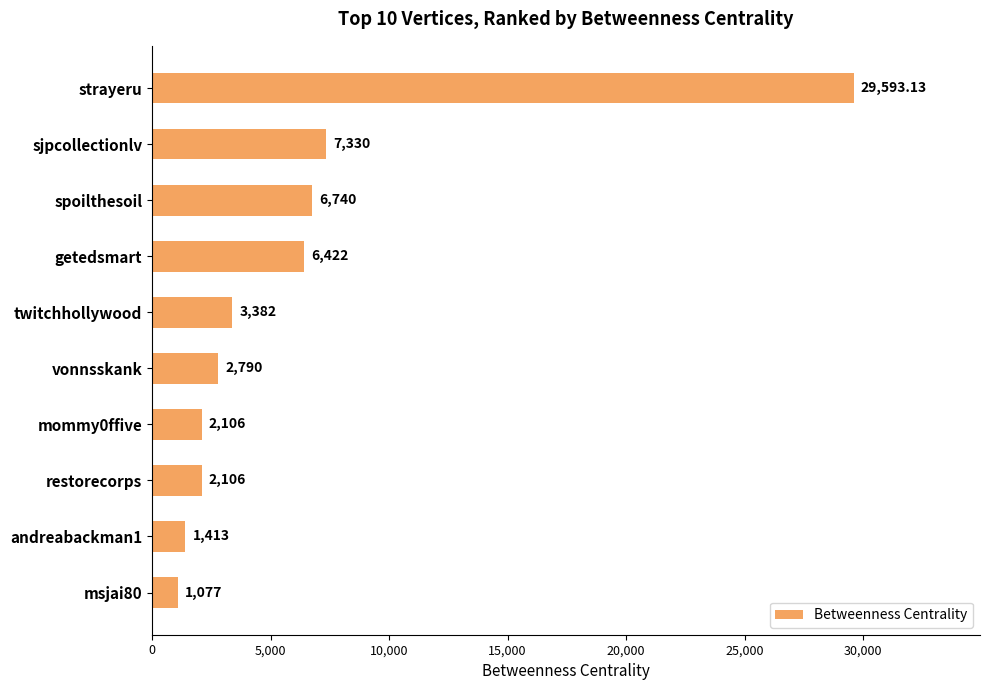

Where is the data nearest to the value 15335?

sjpcollectionlv